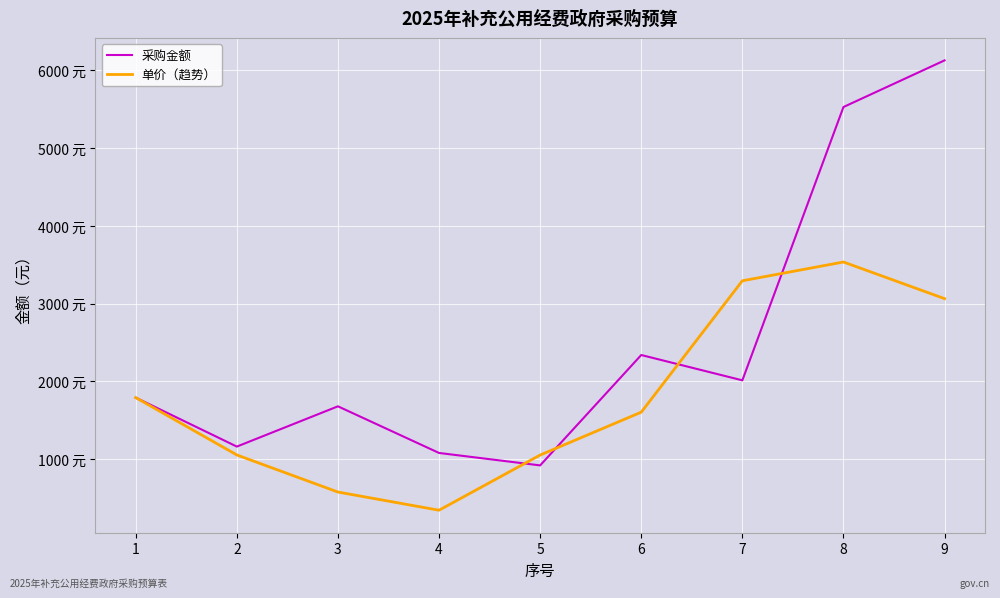

After their last crossing, which series has the higher values: 单价（趋势） or 采购金额?

采购金额